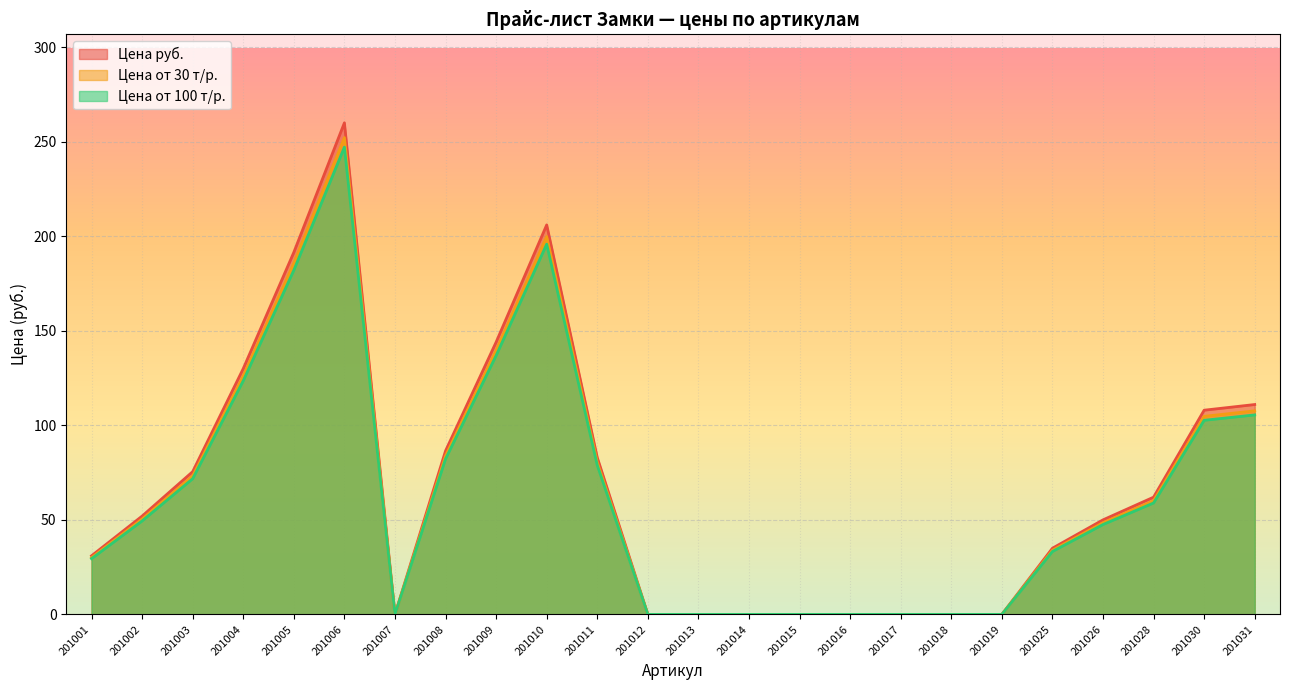

At which label is Цена руб. closest to 130?

201004